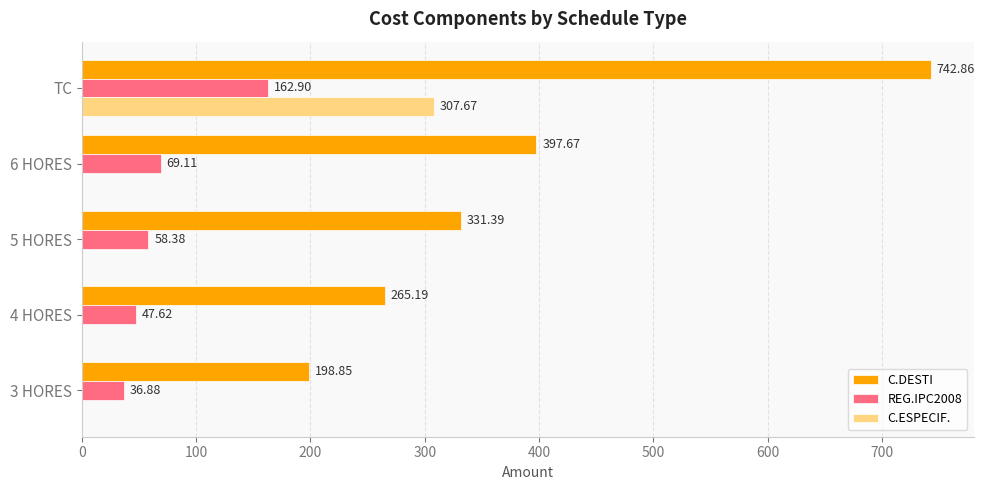

Which series has the largest total across all categories?

C.DESTI